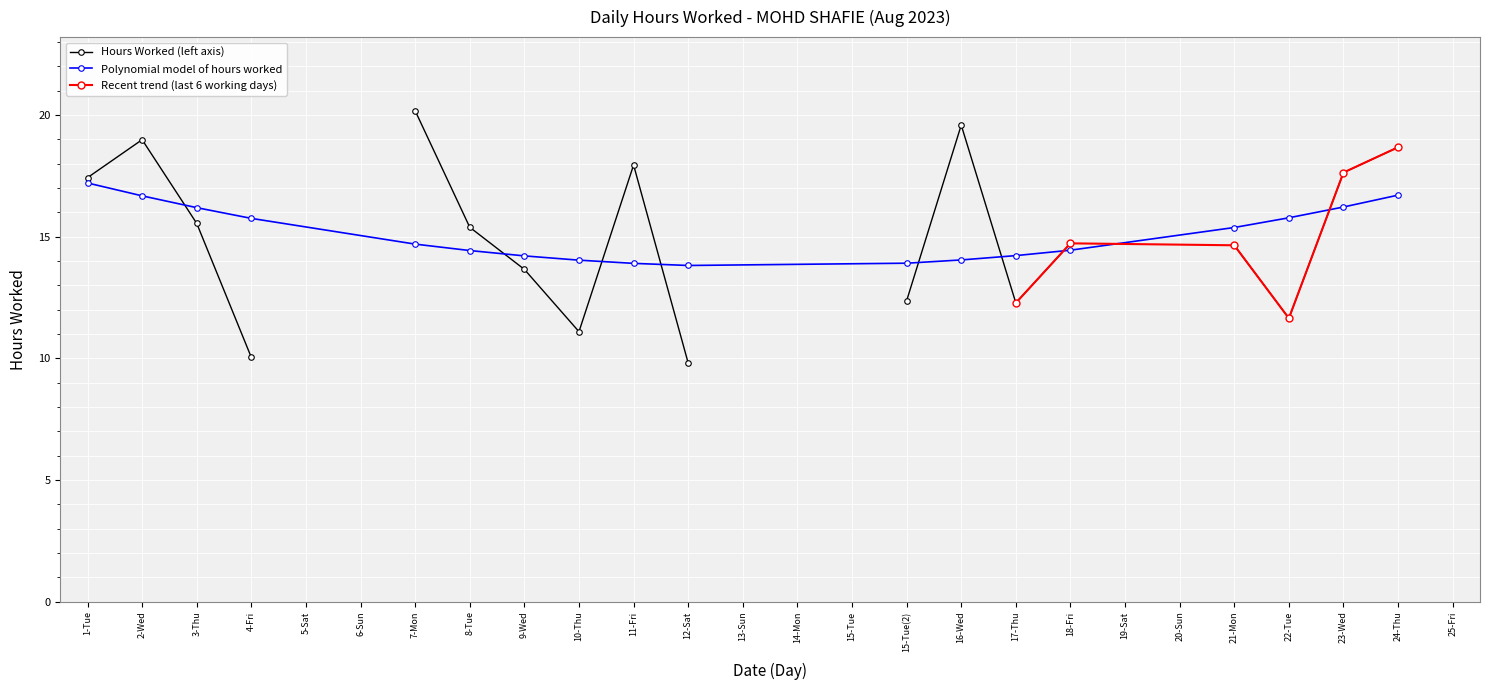

Which has a higher value, 7-Mon or 8-Tue?

7-Mon